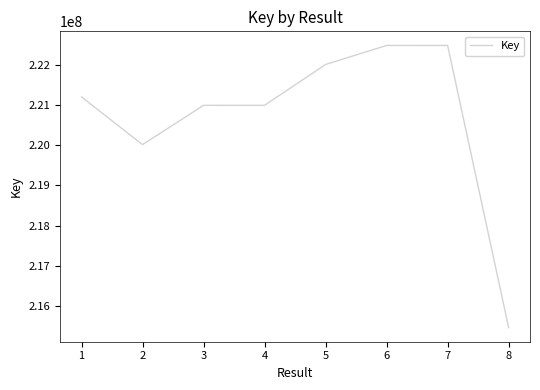

Is it true that the value at 8 is 215452105?

True